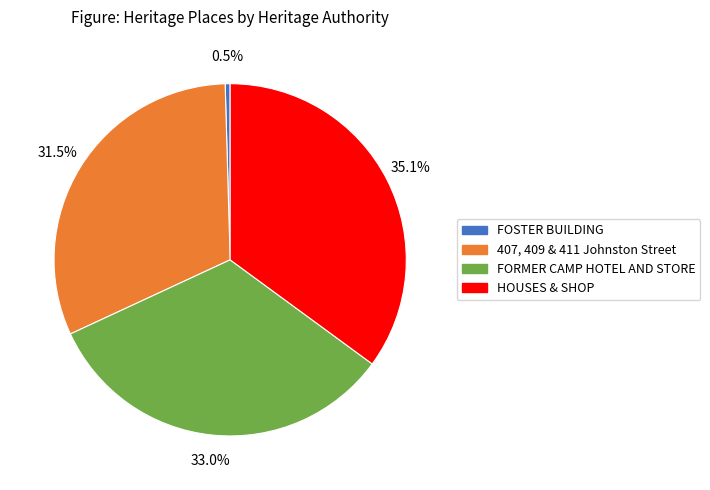

How many segments does this pie chart have?

4